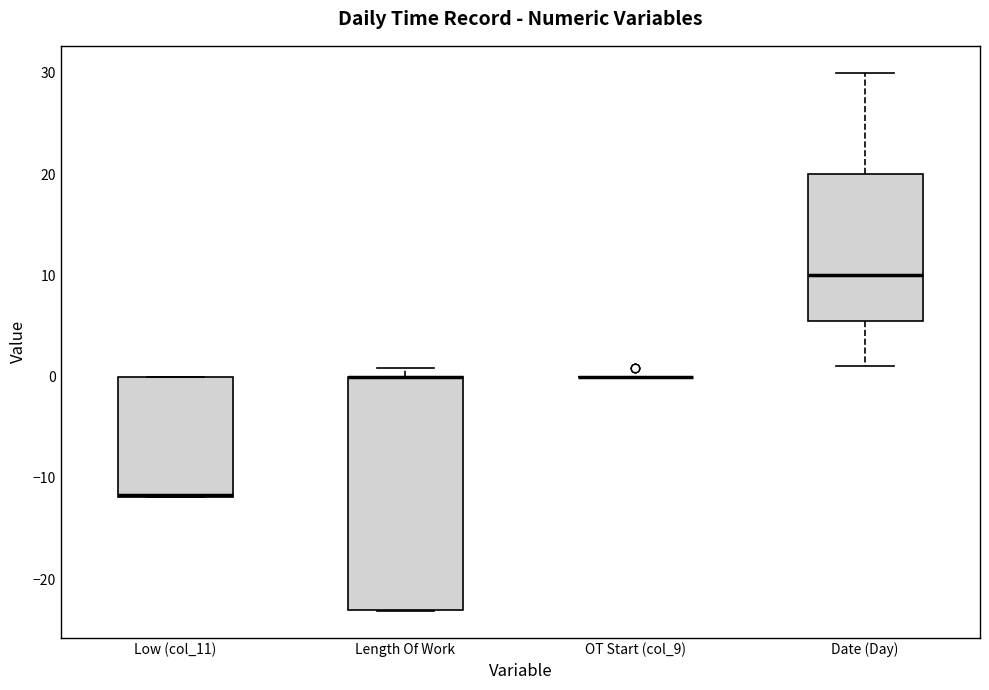

Reading left to right, transcribe this box plot: for each box, give where its median line is, the range the box spans, and where its two whiskers end, as read against the y-axis. The values are not printed on the chart, so give them approximately, as read against the axis.

Low (col_11): median -12 (drawn on the box's lower edge), box -12 to 0, whiskers -12 to 0
Length Of Work: median 0 (drawn on the box's upper edge), box -23 to 0, whiskers -23 to 1
OT Start (col_9): box collapsed to a line at 0, whiskers 0 to 0
Date (Day): median 10, box 6 to 20, whiskers 1 to 30